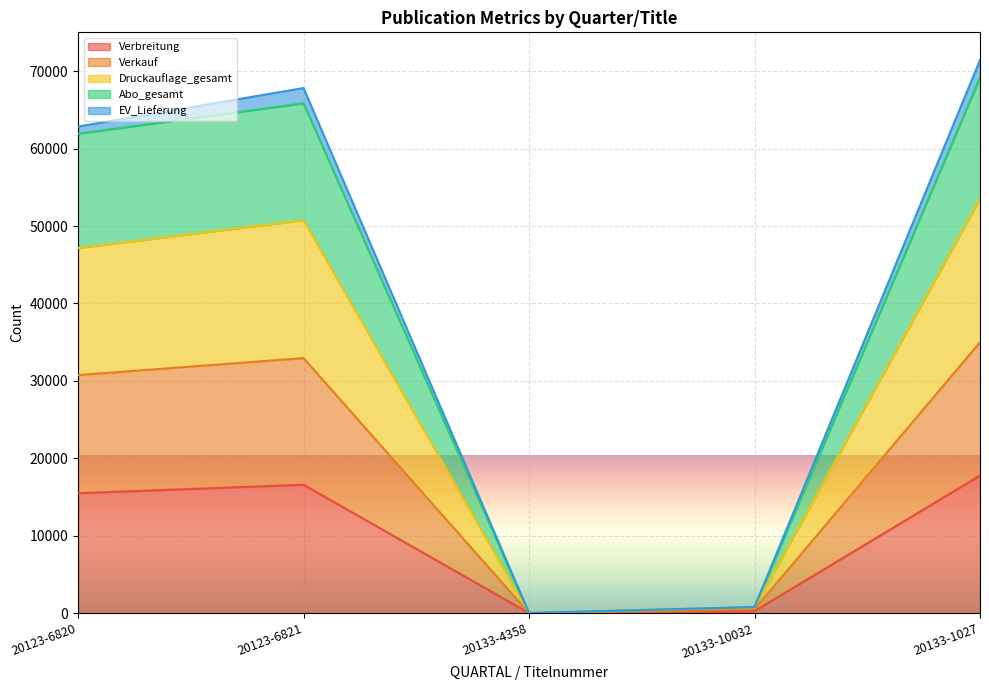

True or false: Verbreitung has a value of 9565 at 20123-6821.

False